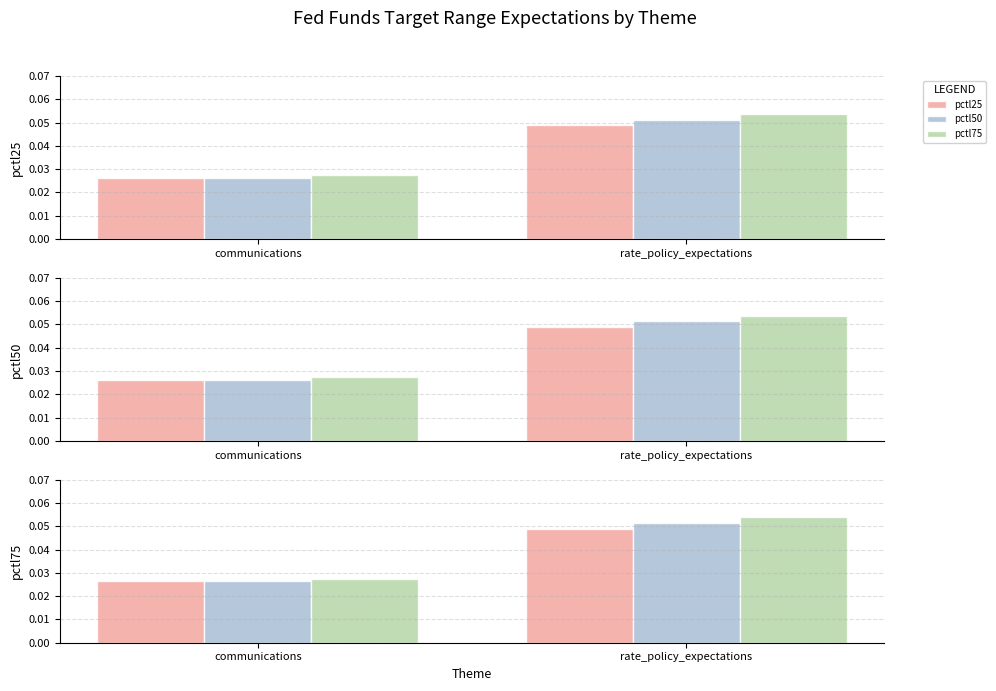

Reading left to right, what are all the values shown in this chart?

pctl25: 0.0	0.0
pctl50: 0.0	0.1
pctl75: 0.0	0.1